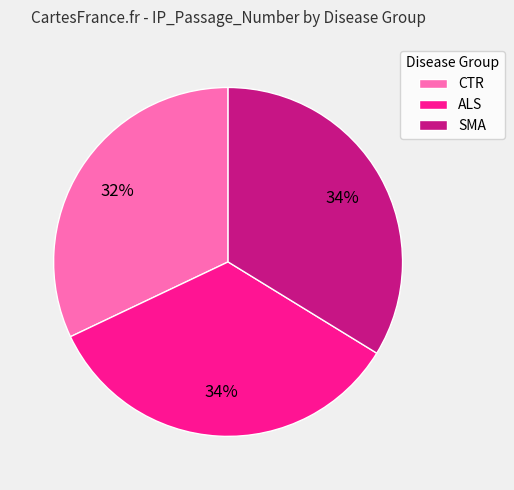

To the nearest percent, what percentage of the pie is CTR?

32%